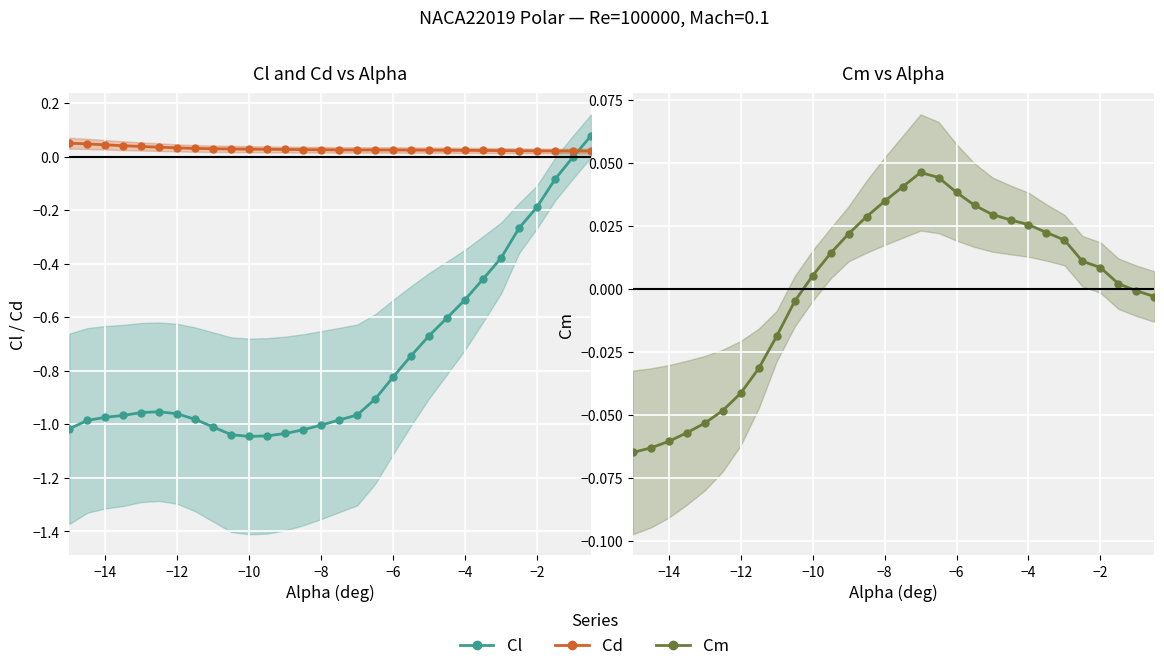

What are all the series names shown in the legend?

Cl, Cd, Cm